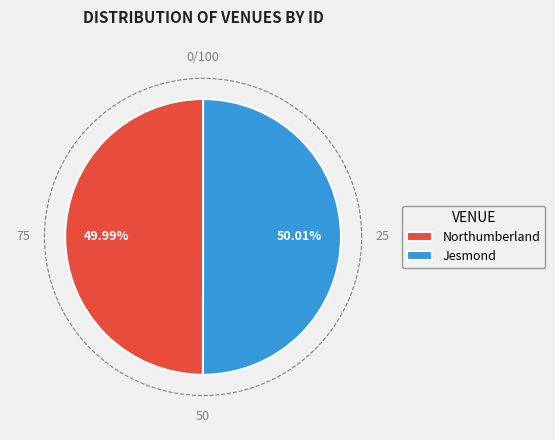

Which category accounts for the majority?

Jesmond